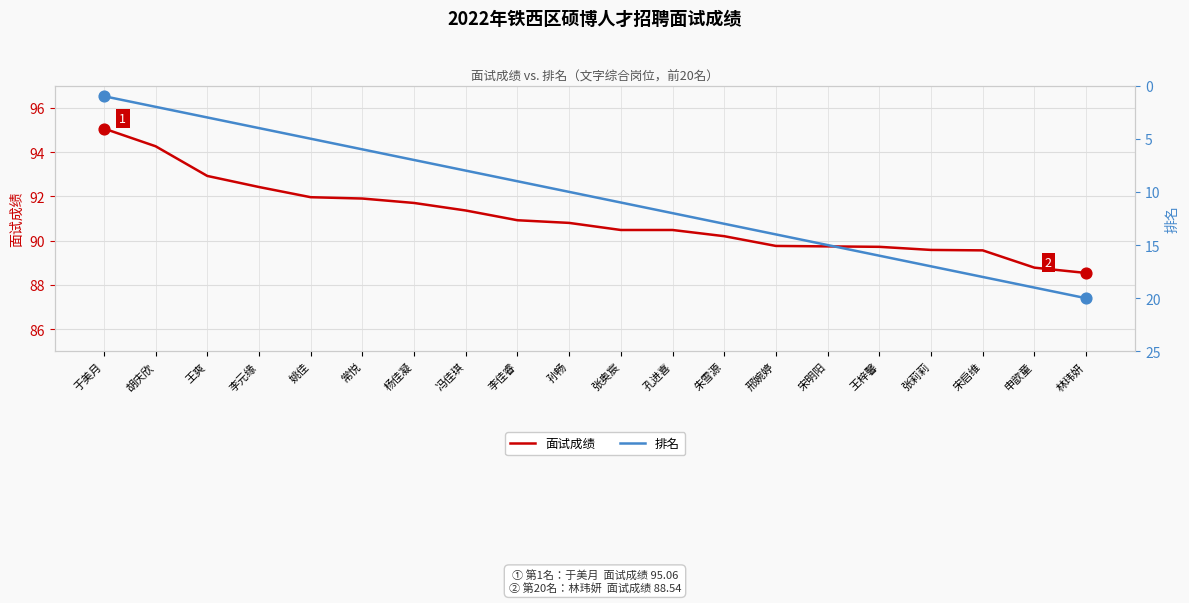

What are all the series names shown in the legend?

面试成绩, 排名